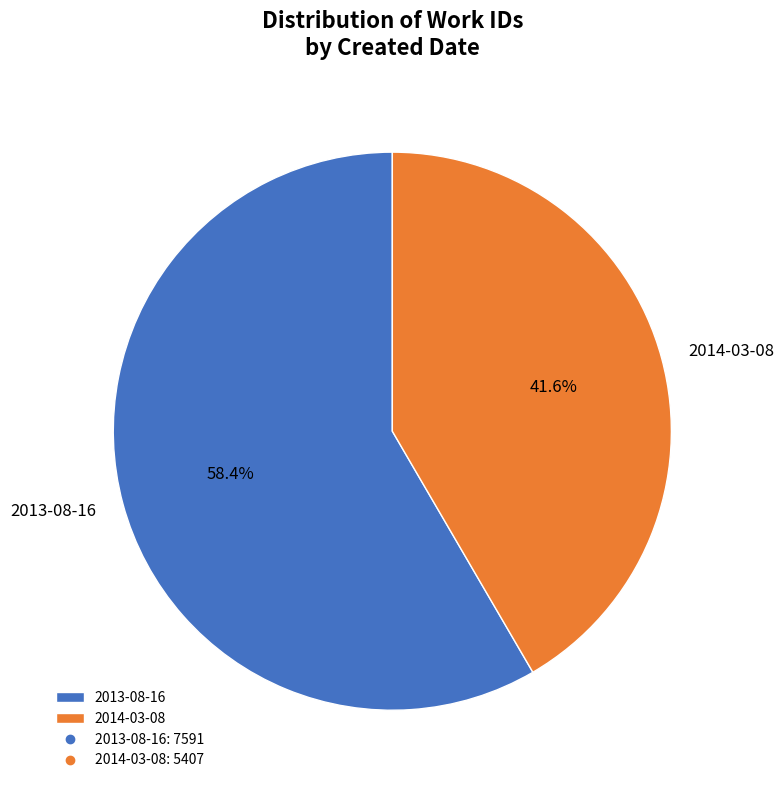

Which has a higher value, 2014-03-08 or 2013-08-16?

2013-08-16